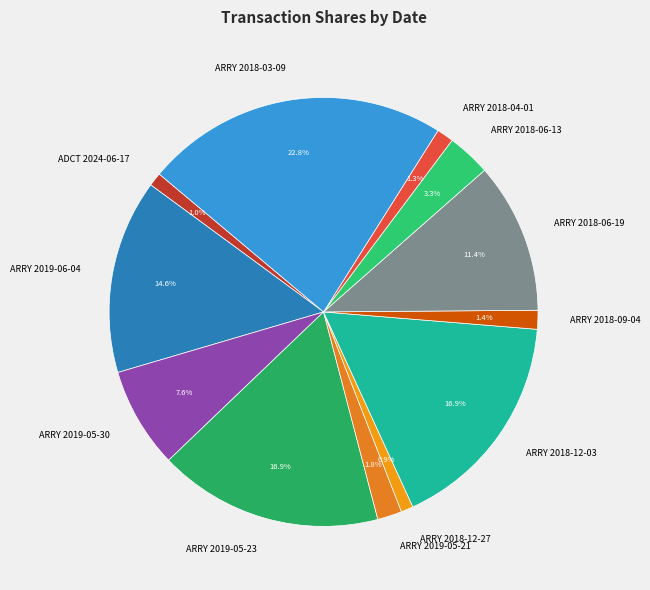

To the nearest percent, what is the combined percentage of ARRY 2018-04-01 and ARRY 2019-05-21?

3%